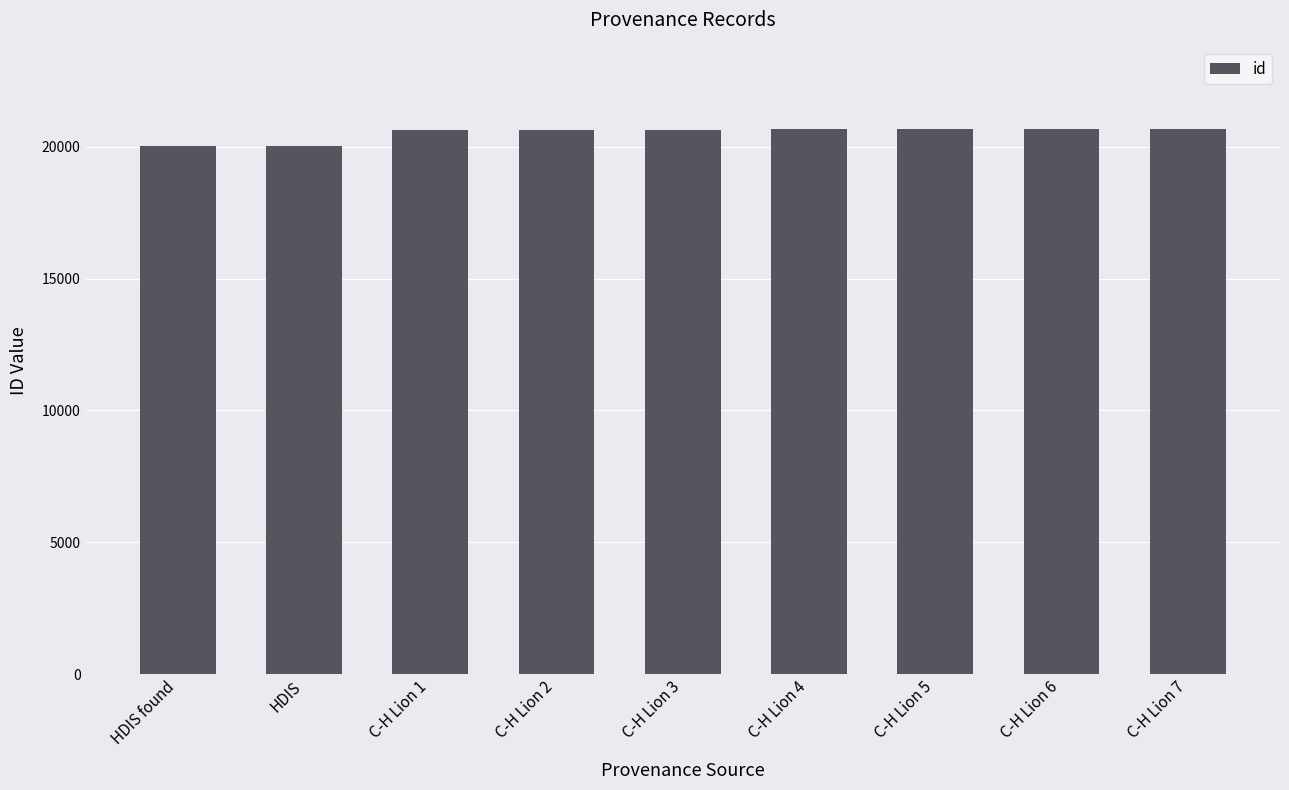

How many bars are there in total?

9